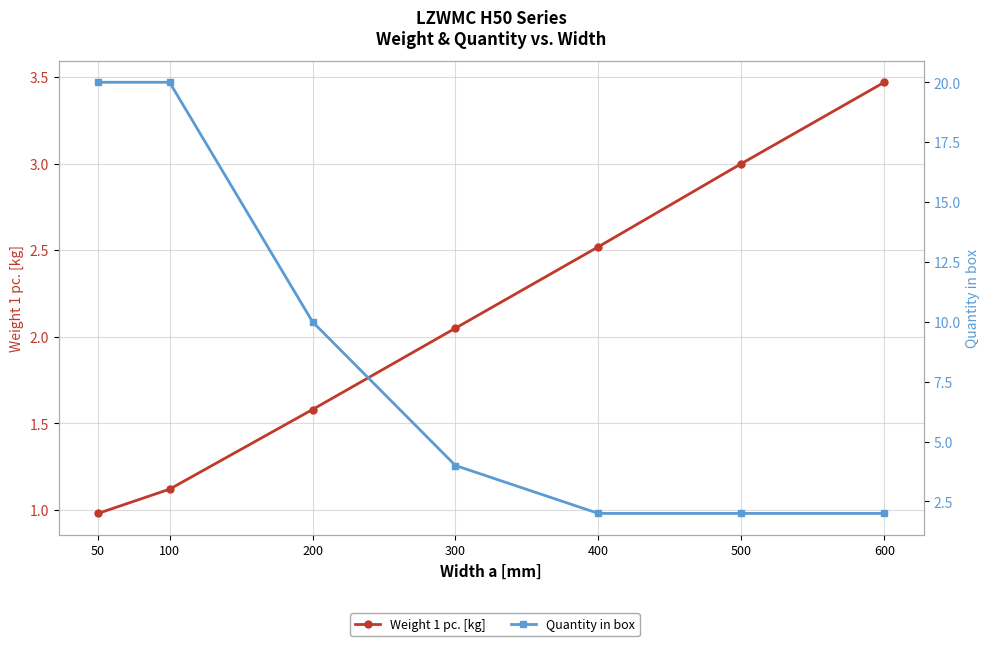

List the series in order of their peak value, highest first.

Quantity in box, Weight 1 pc. [kg]